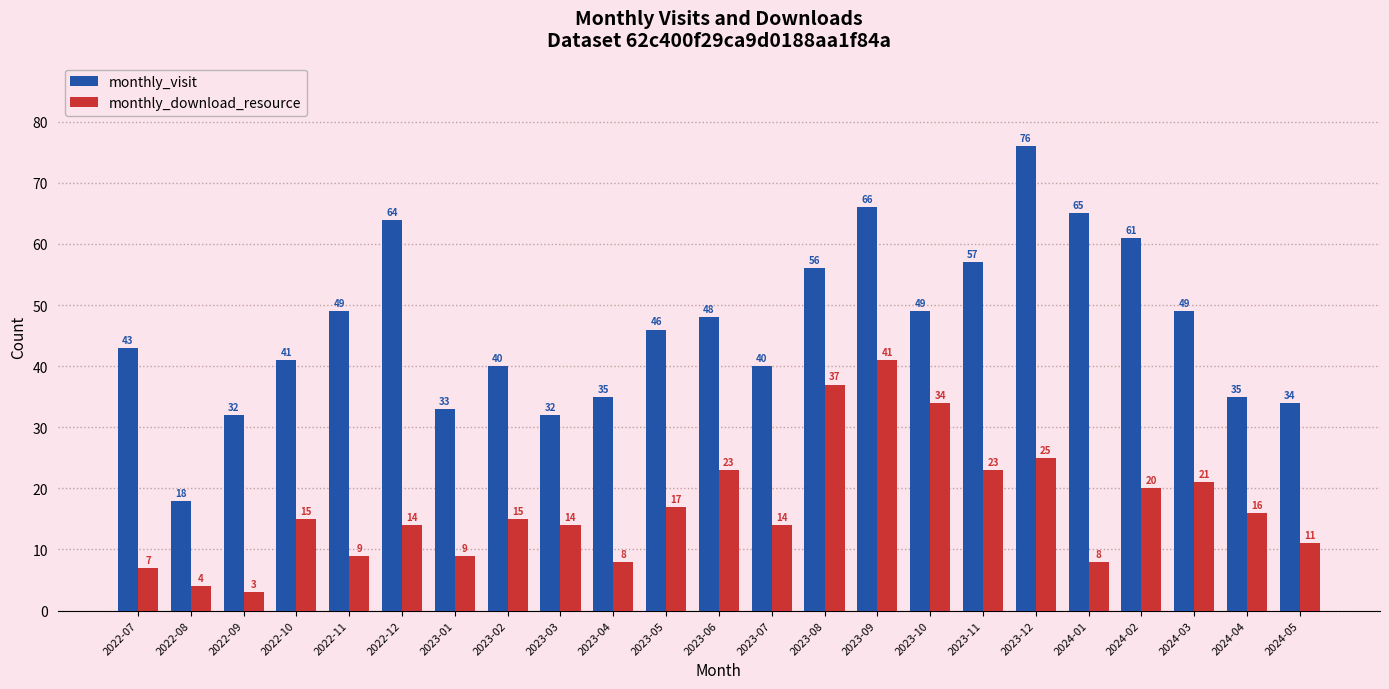

How many data points does each series have?

23